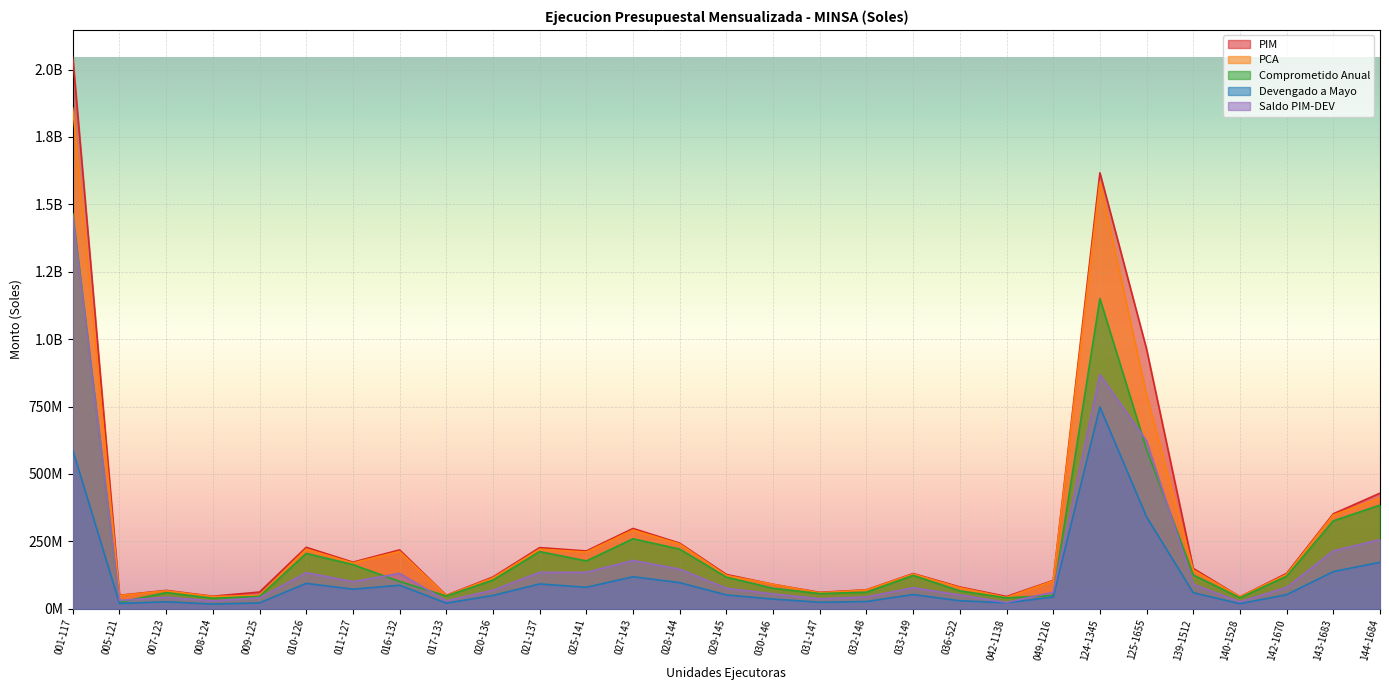

What is the label of the 8th point from the left?

016-132